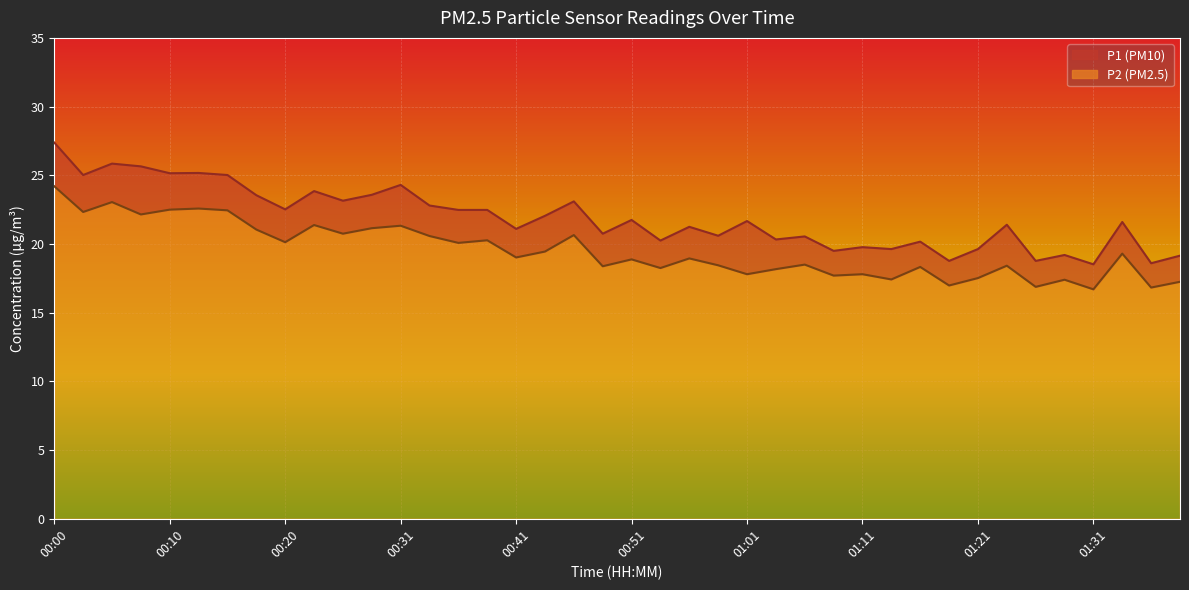

Reading left to right, what are all the values shown in this chart?

P1: 27.4	25.0	25.9	25.6	25.1	25.2	25.0	23.6	22.5	23.9	23.1	23.6	24.3	22.8	22.5	22.5	21.1	22.1	23.1	20.8	21.8	20.2	21.2	20.6	21.7	20.3	20.6	19.5	19.8	19.6	20.2	18.8	19.6	21.4	18.8	19.2	18.5	21.6	18.6	19.1
P2: 24.2	22.3	23.1	22.1	22.5	22.6	22.4	21.1	20.1	21.4	20.8	21.1	21.3	20.6	20.1	20.3	19.0	19.4	20.6	18.4	18.9	18.2	18.9	18.4	17.8	18.2	18.5	17.7	17.8	17.4	18.3	17.0	17.5	18.4	16.9	17.4	16.7	19.3	16.8	17.2